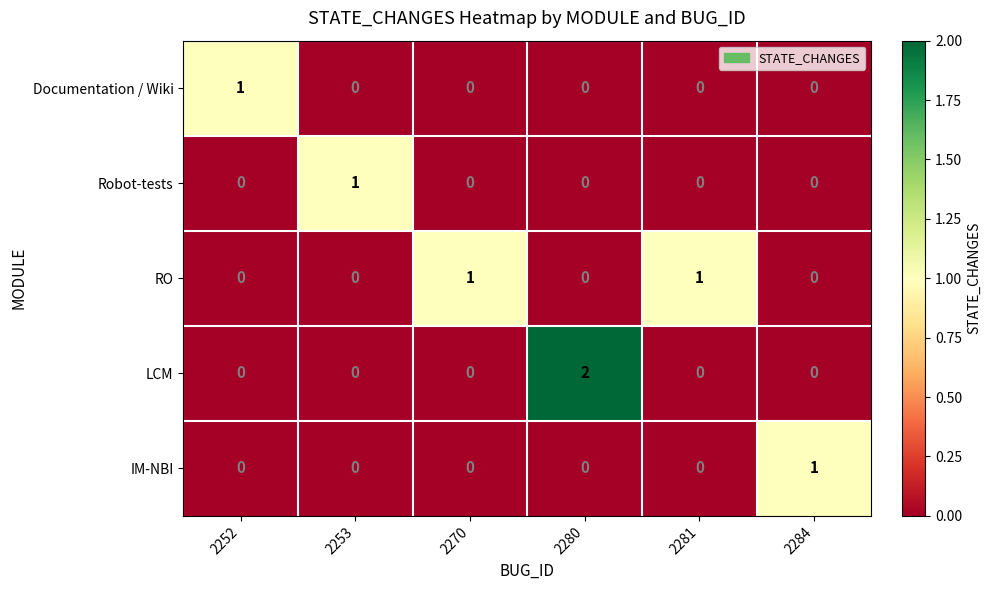

The IM-NBI series shows 0 at 2252. True or false?

True